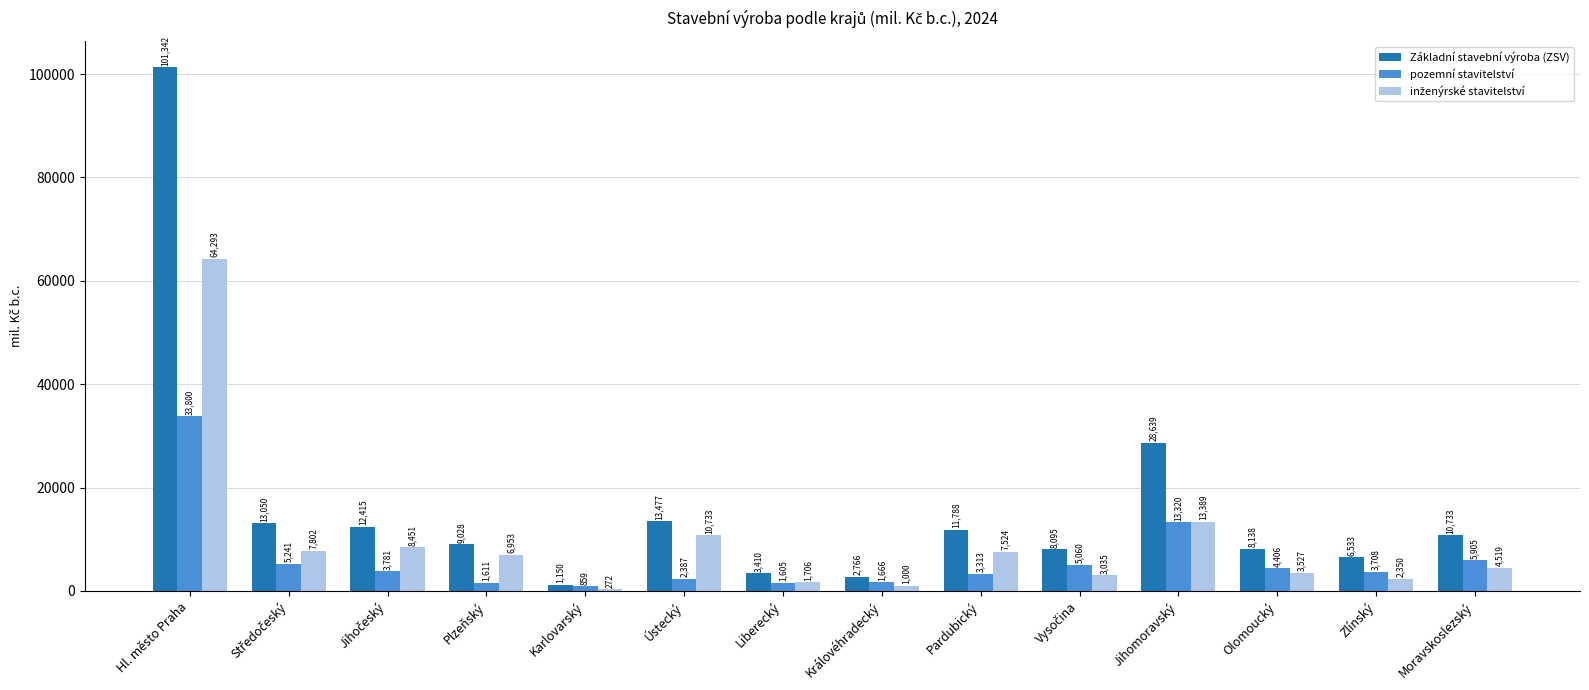

The value of pozemní stavitelství at Moravskoslezský is 9186. True or false?

False